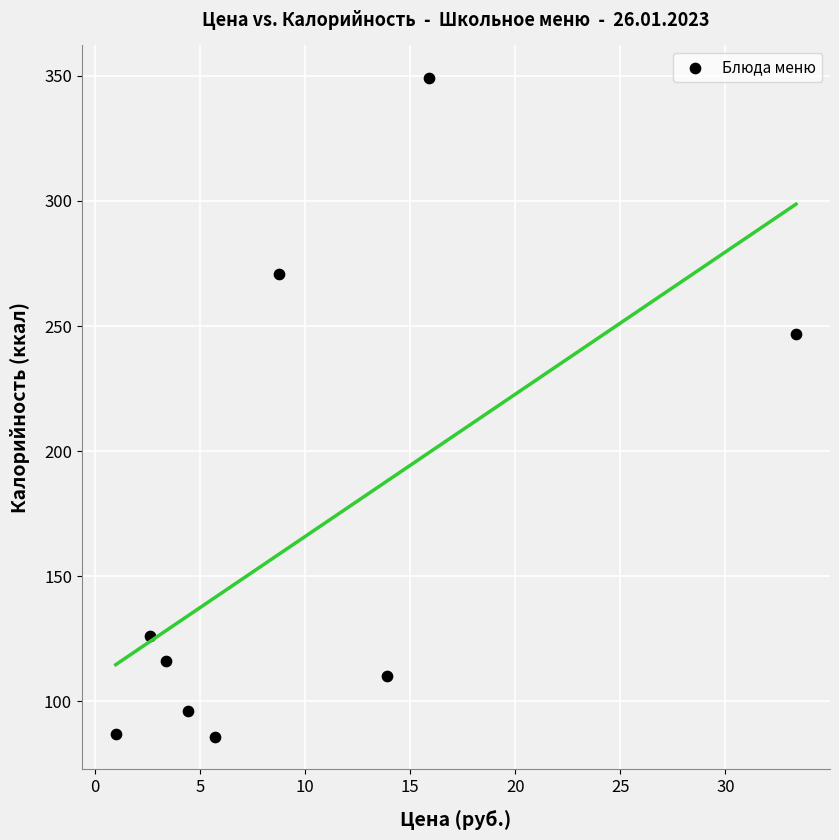

What is the range of Y values (max minus min)?

263